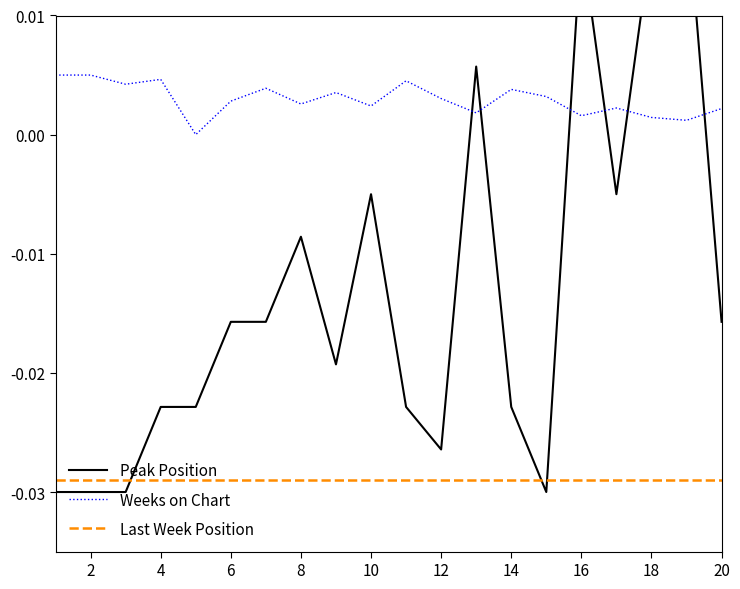

Does the chart display data point markers on the line(s)?

No